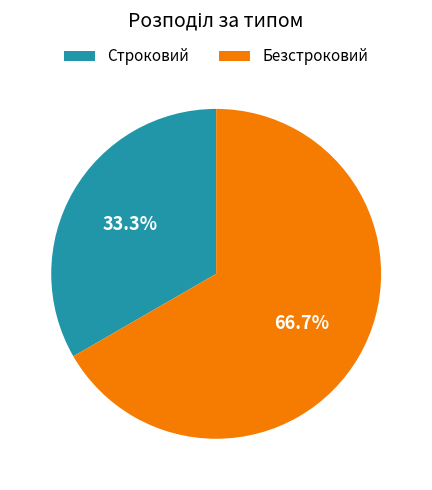

Do Безстроковий and Строковий together represent more than half of the pie?

Yes